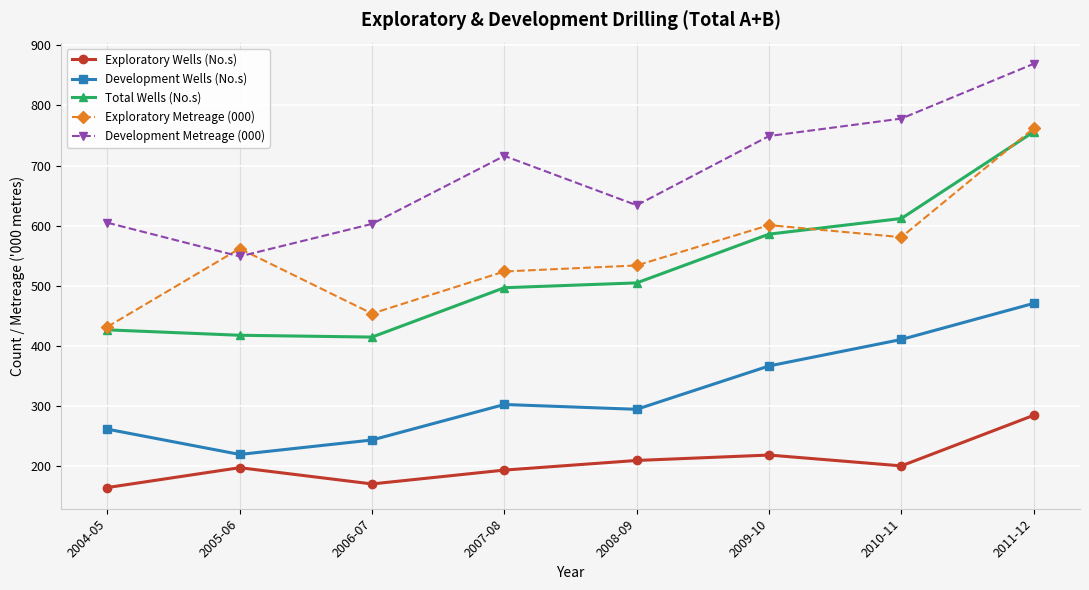

Rank the series at 2006-07 from highest to lowest value.

Development Metreage (000), Exploratory Metreage (000), Total Wells (No.s), Development Wells (No.s), Exploratory Wells (No.s)